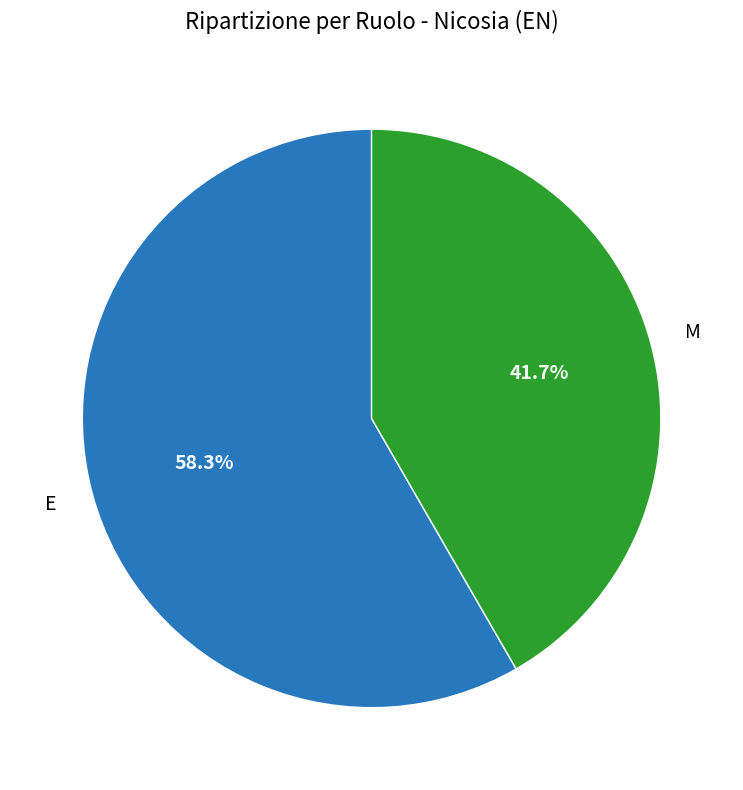

Does any single category account for the majority?

Yes